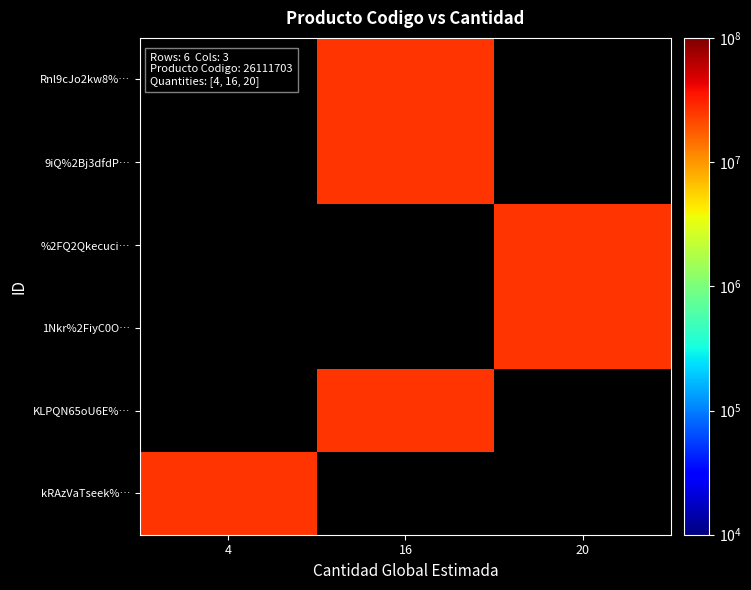

Which category has the lowest value across all series?

16